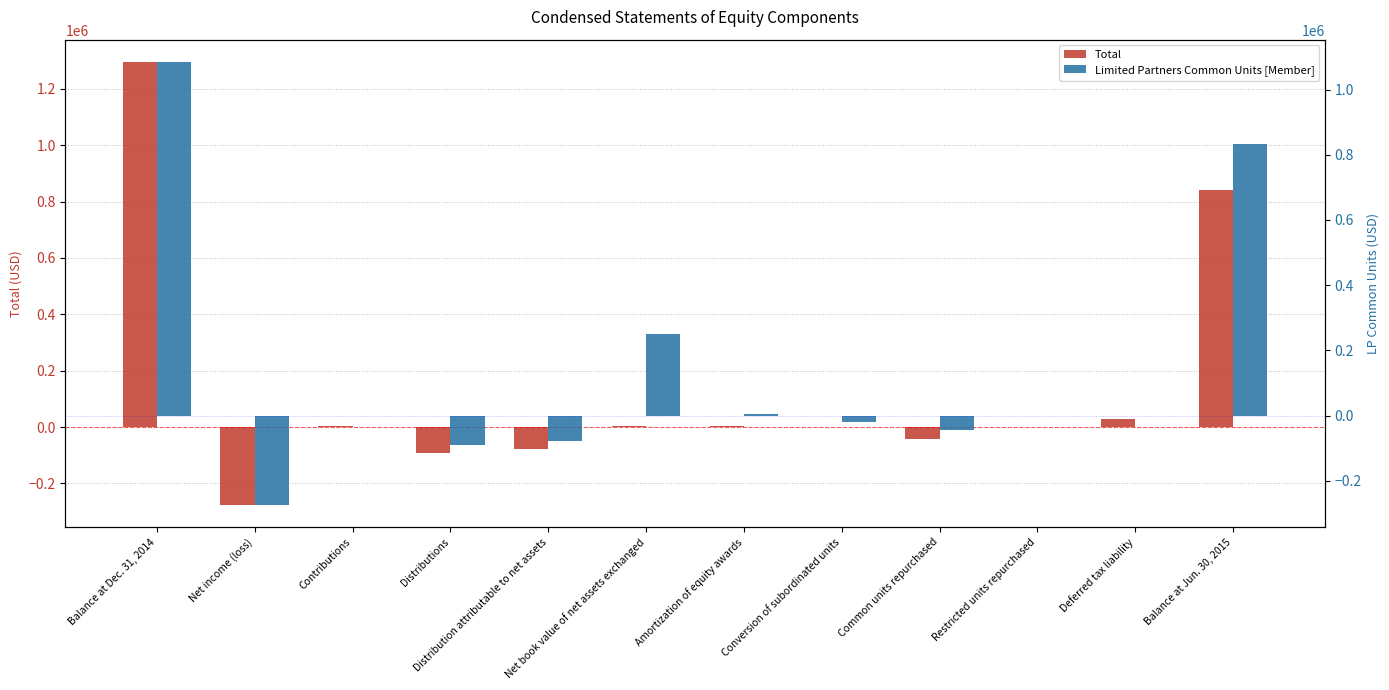

Reading right to left, extract all data points from this chart.

Total: Balance at Jun. 30, 2015=841215	Deferred tax liability=28020	Restricted units repurchased=-1187	Common units repurchased=-43930	Conversion of subordinated units=0	Amortization of equity awards=4906	Net book value of net assets exchanged=2721	Distribution attributable to net assets=-78396	Distributions=-92628	Contributions=1912	Net income (loss)=-276517	Balance at Dec. 31, 2014=1296314
Limited Partners Common Units [Member]: Balance at Jun. 30, 2015=834386	Deferred tax liability=0	Restricted units repurchased=-1187	Common units repurchased=-43930	Conversion of subordinated units=-19338	Amortization of equity awards=4906	Net book value of net assets exchanged=250791	Distribution attributable to net assets=-78318	Distributions=-89472	Contributions=0	Net income (loss)=-274331	Balance at Dec. 31, 2014=1085265